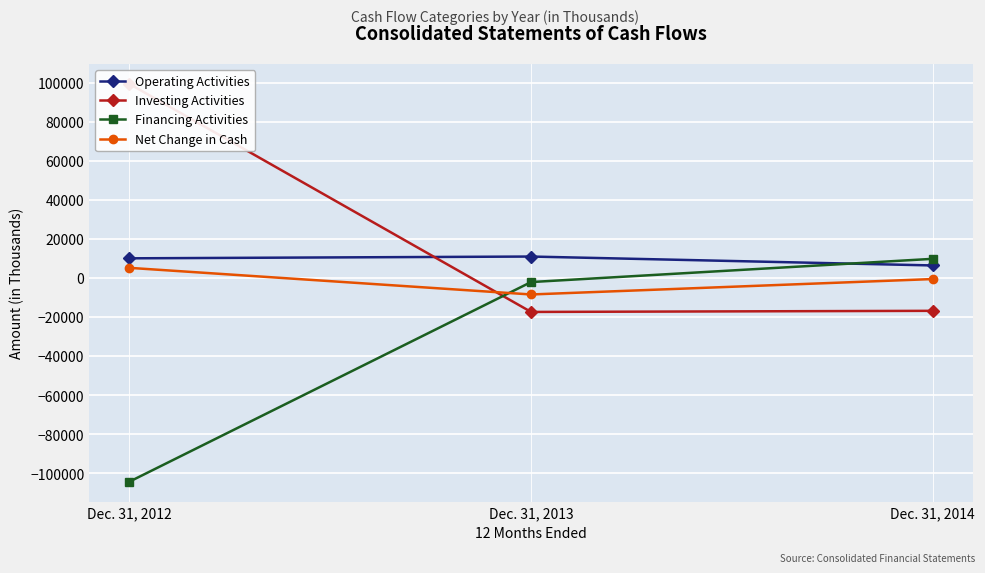

How many Financing Activities values are between -104221 and 9824?

3